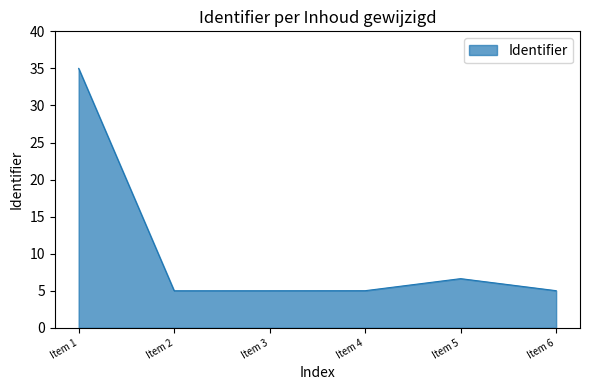

How many series are shown in this chart?

1